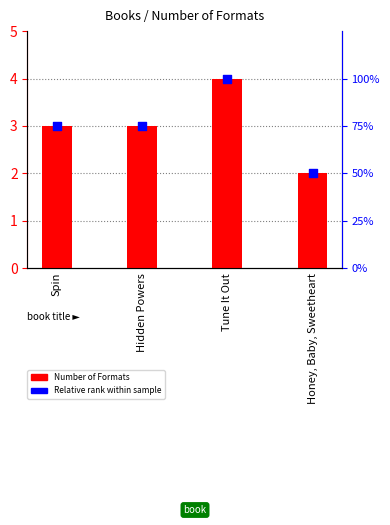

Which series has the largest total across all categories?

Number of Formats